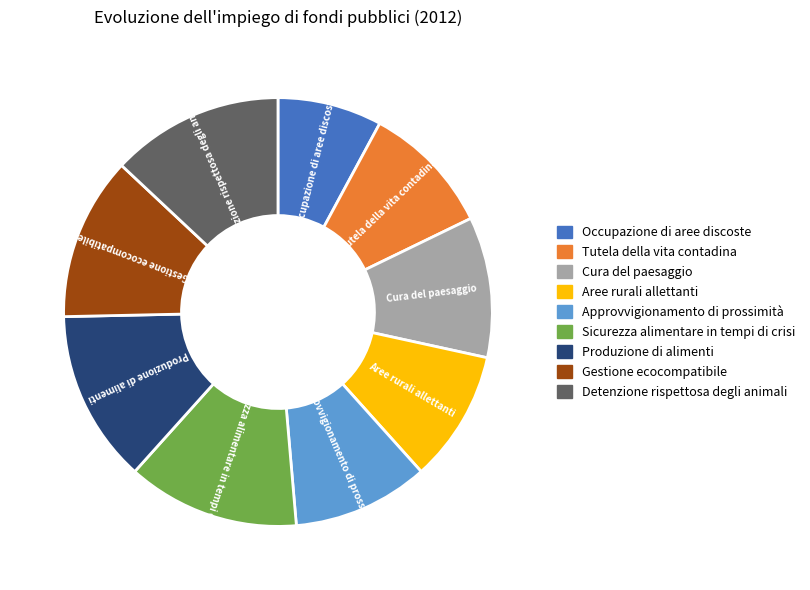

True or false: Produzione di alimenti accounts for 22% of the total.

False